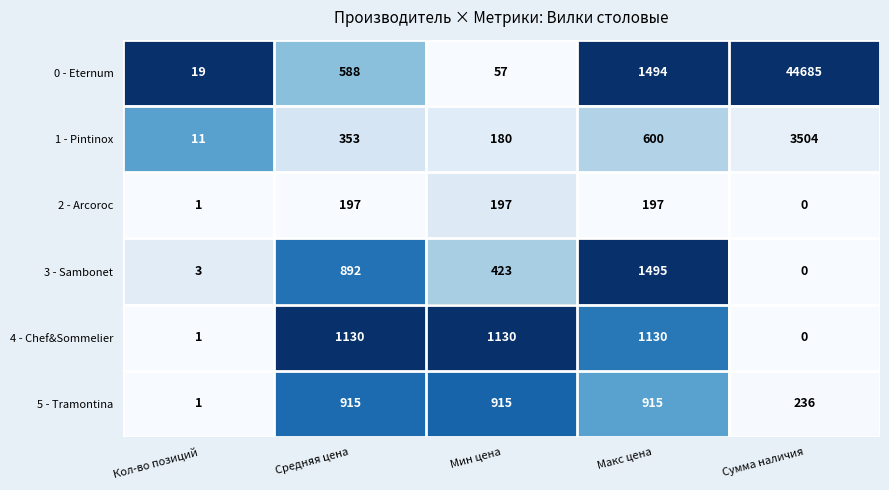

Which category has the highest value in the 0 - Eternum series?

Сумма наличия